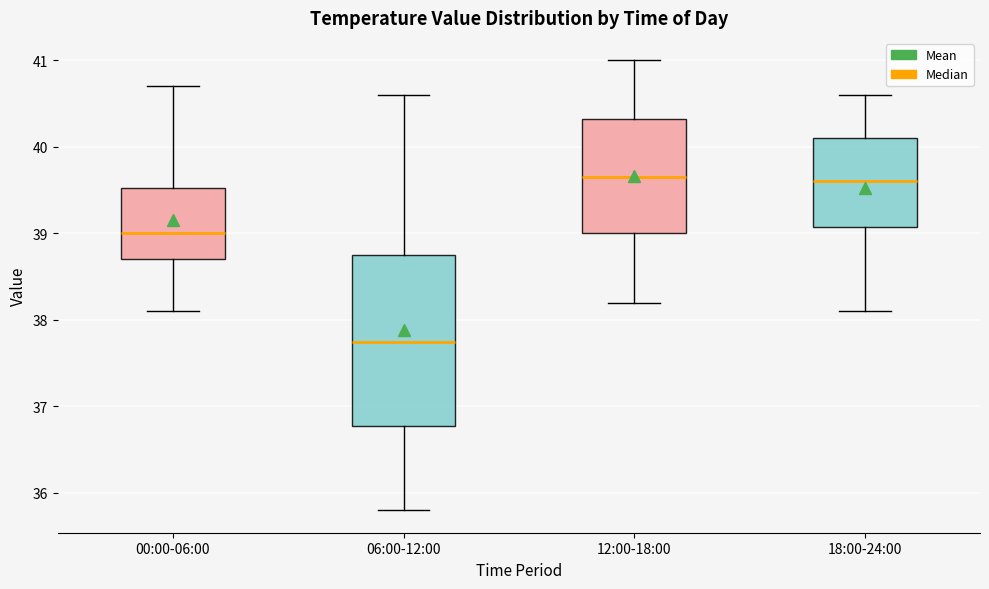

Reading left to right, transcribe this box plot: for each box, give where its median line is, the range the box spans, and where its two whiskers end, as read against the y-axis. The values are not printed on the chart, so give them approximately, as read against the axis.

00:00-06:00: median 39.0, box 38.7 to 39.5, whiskers 38.1 to 40.7
06:00-12:00: median 37.8, box 36.8 to 38.8, whiskers 35.8 to 40.6
12:00-18:00: median 39.7, box 39.0 to 40.3, whiskers 38.2 to 41.0
18:00-24:00: median 39.6, box 39.1 to 40.1, whiskers 38.1 to 40.6